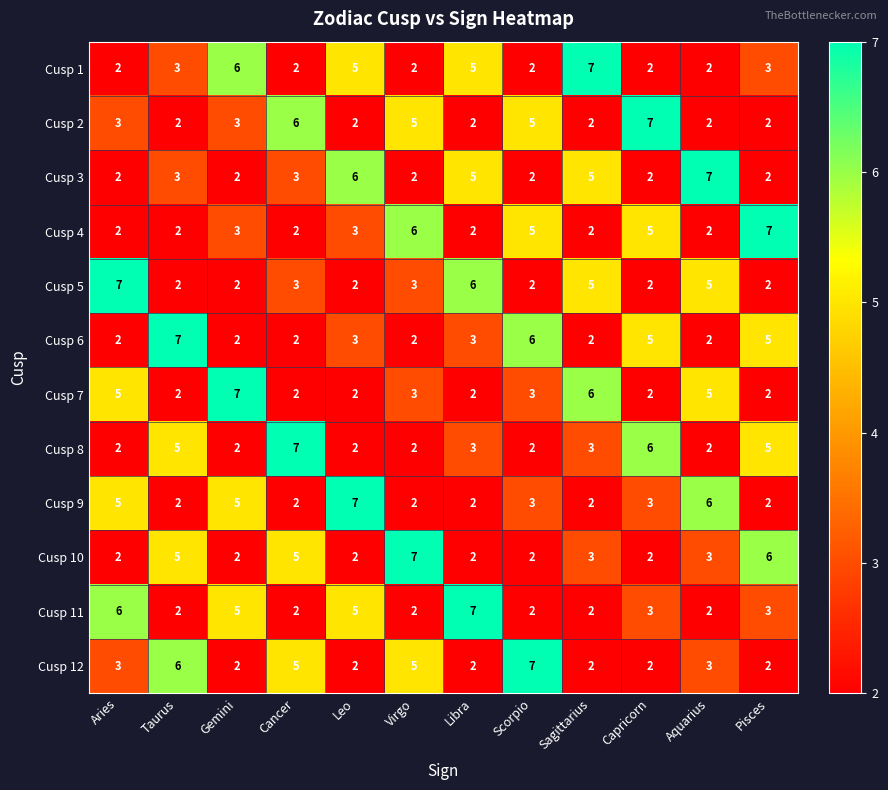

Which category has the highest value in the Cusp 12 series?

Scorpio